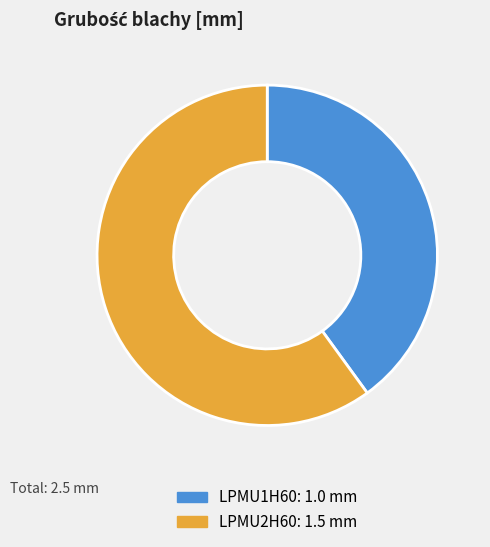

The LPMU2H60 slice represents 52% of the pie. True or false?

False